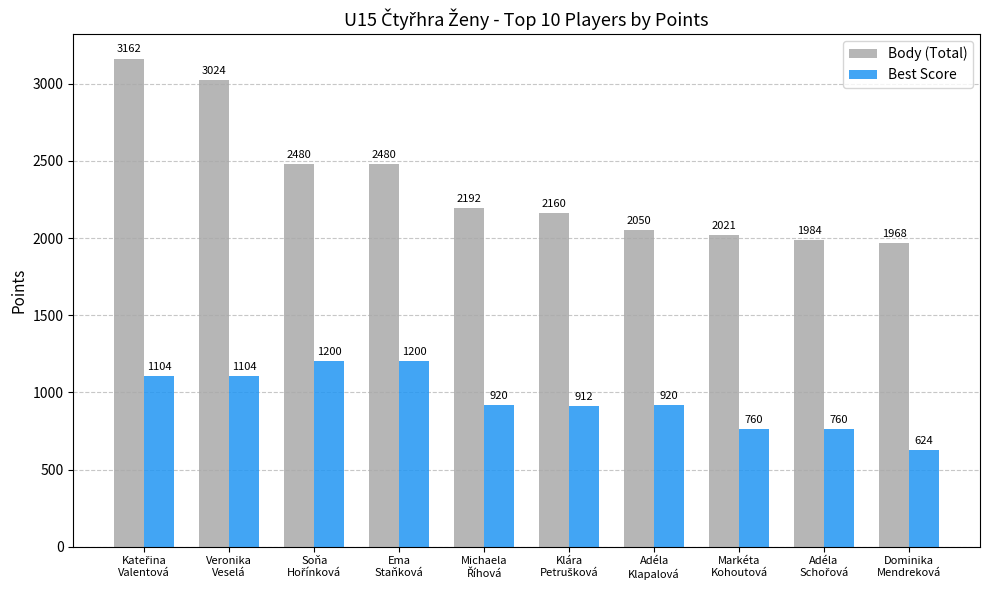

Is it true that Body (Total) equals 3024 at Veronika
Veselá?

True